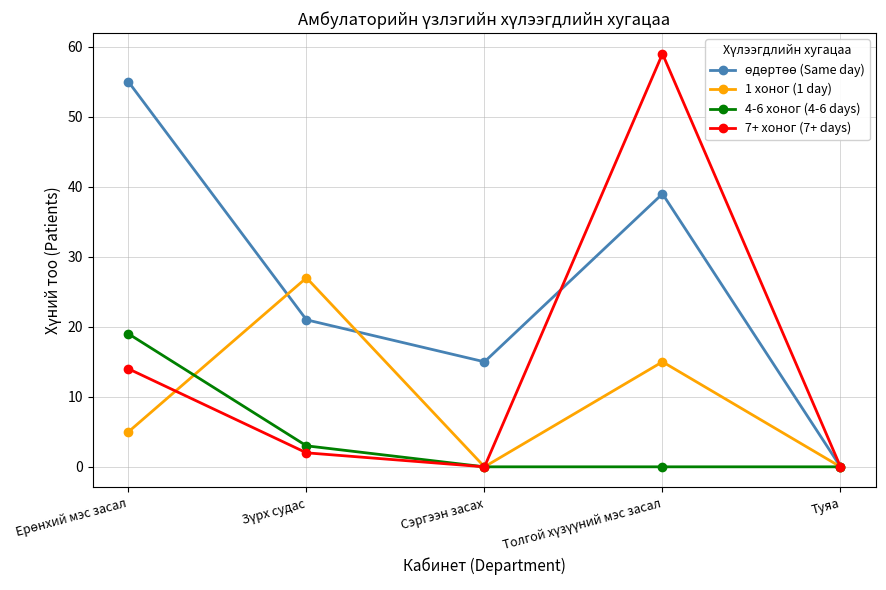

Which series has the largest range (max minus min)?

7+ хоног (7+ days)